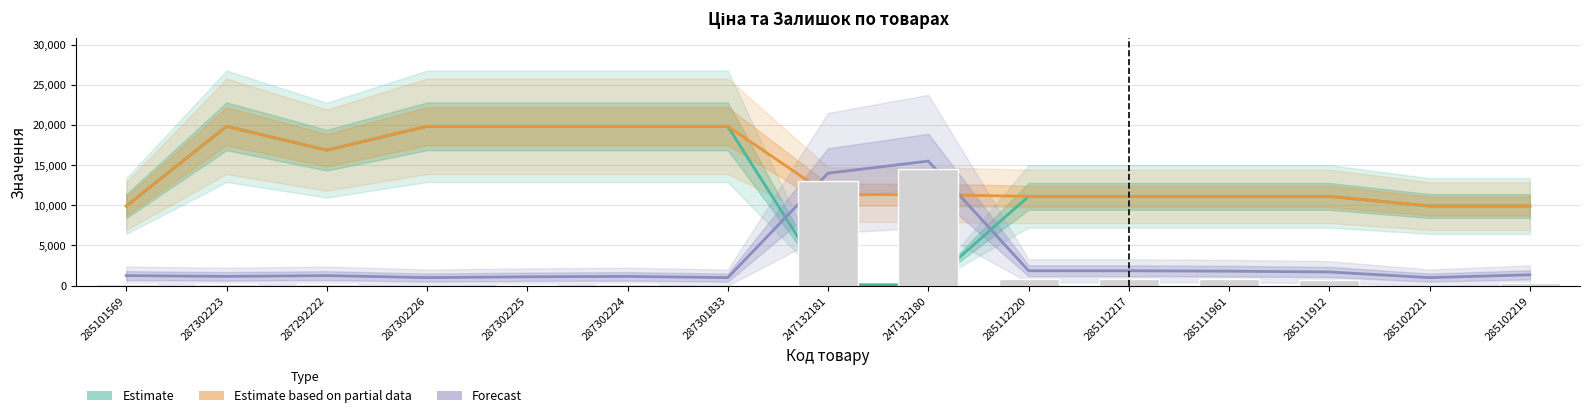

Which has a higher value, 285102219 or 287302225?

285102219